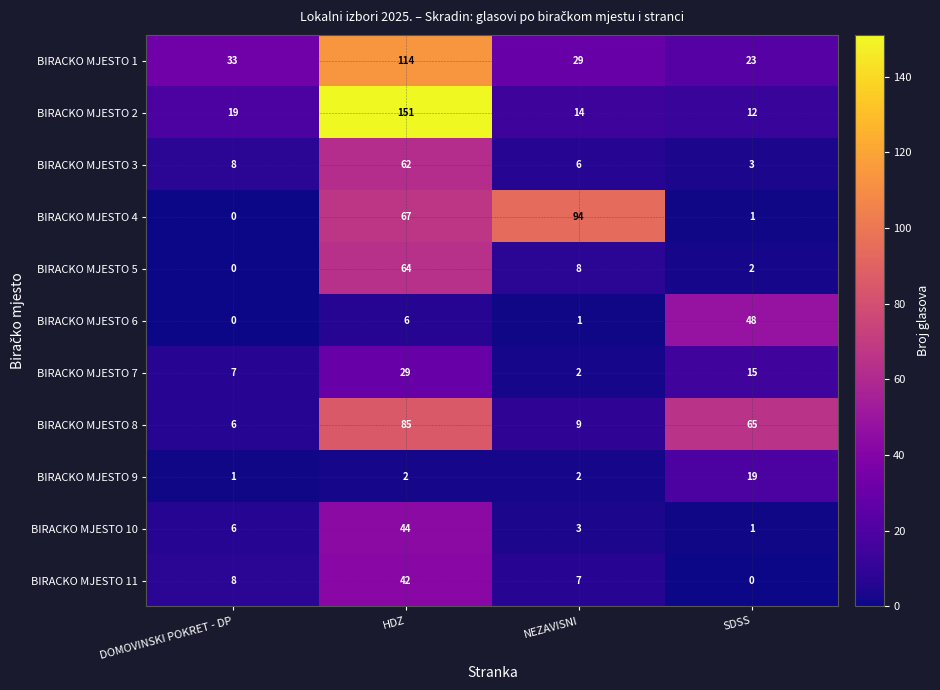

Which series has the largest total across all categories?

BIRACKO MJESTO 1